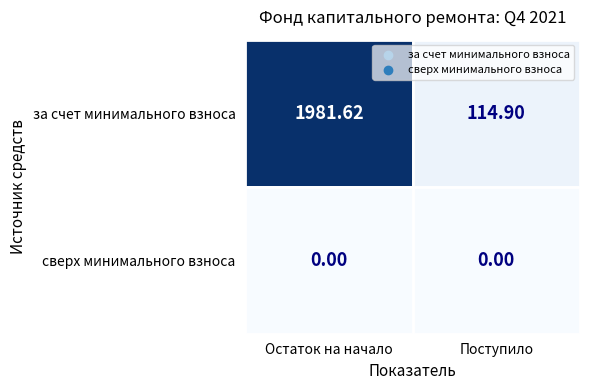

At which category does the chart reach its peak across all series?

Остаток на начало